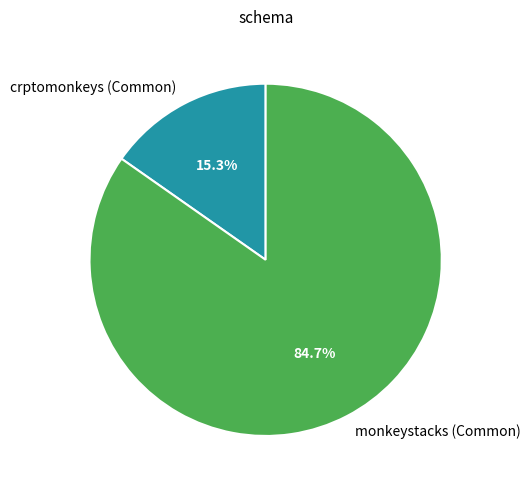

Which category has the smallest portion of the pie?

crptomonkeys (Common)